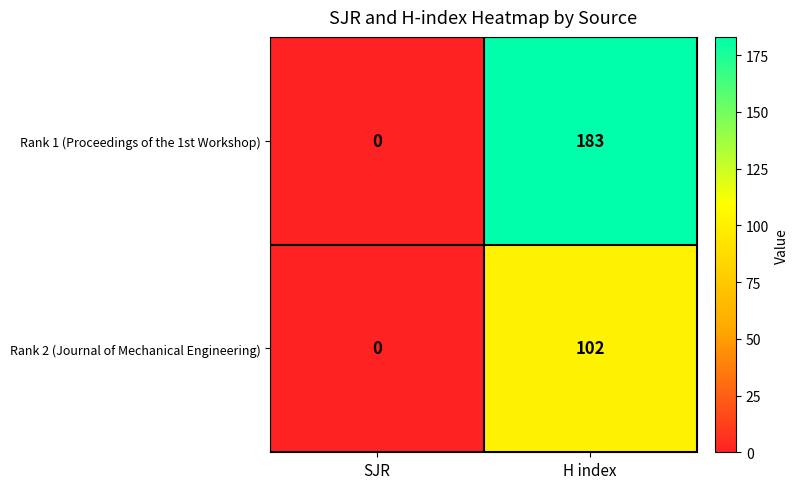

What is the total value across all series at H index?

285